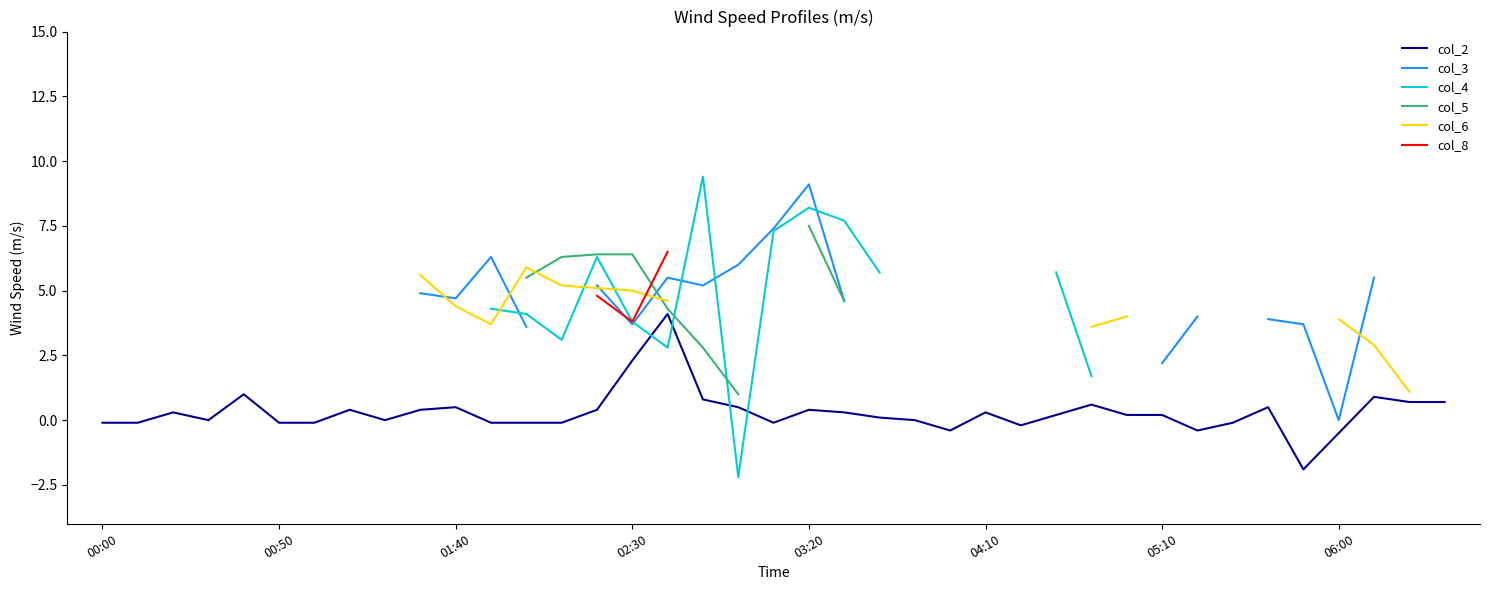

The value of col_2 at 03:20 is 0.4. True or false?

True